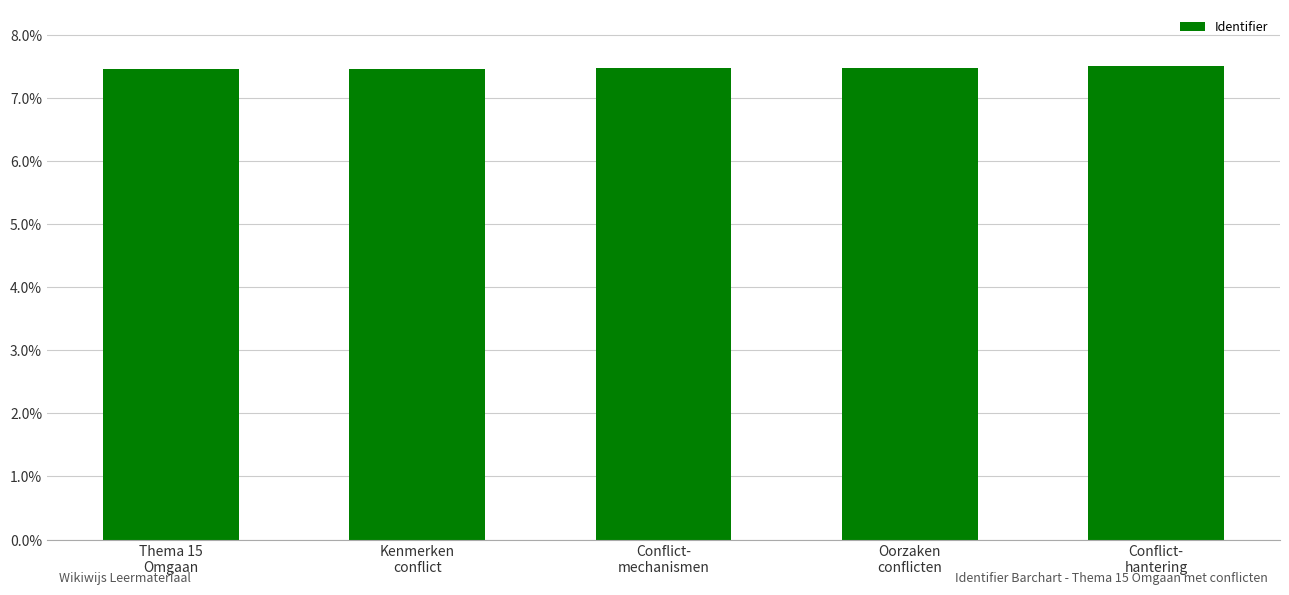

What is the maximum value shown in the chart?

7.5